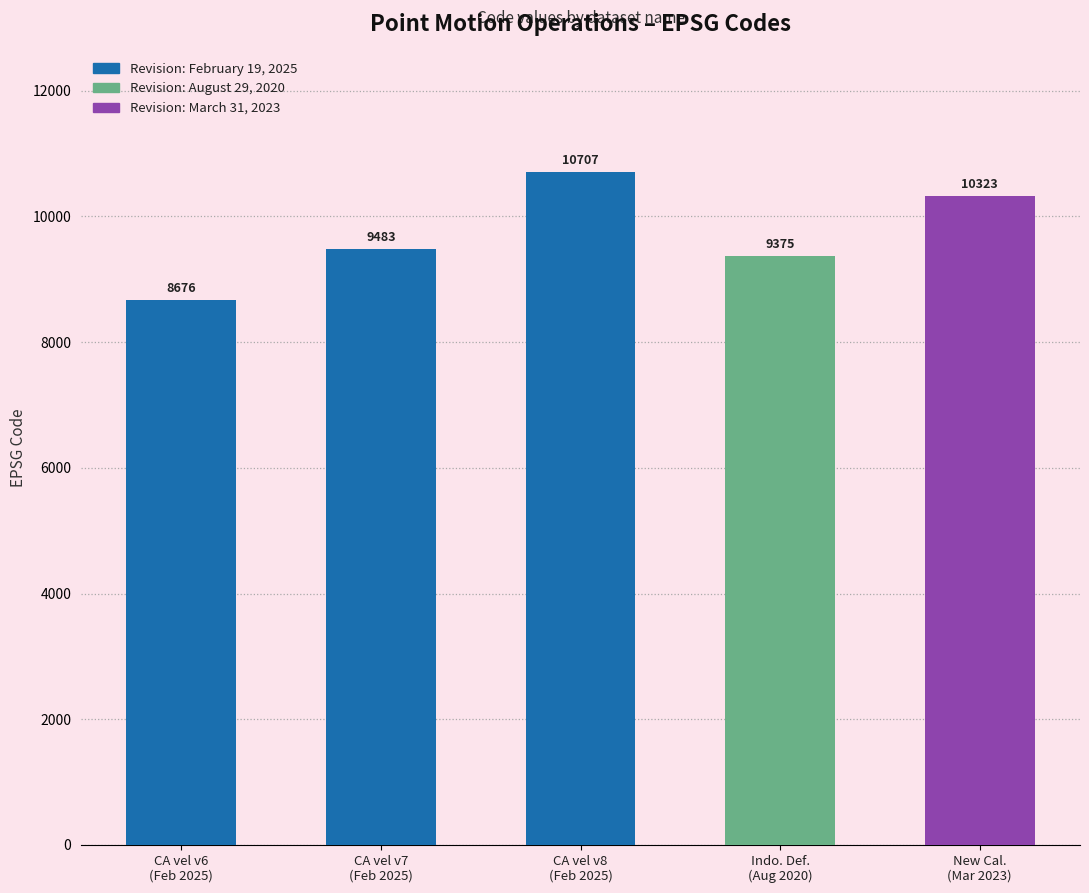

What is the change in value from CA vel v7
(Feb 2025) to New Cal.
(Mar 2023)?

+840